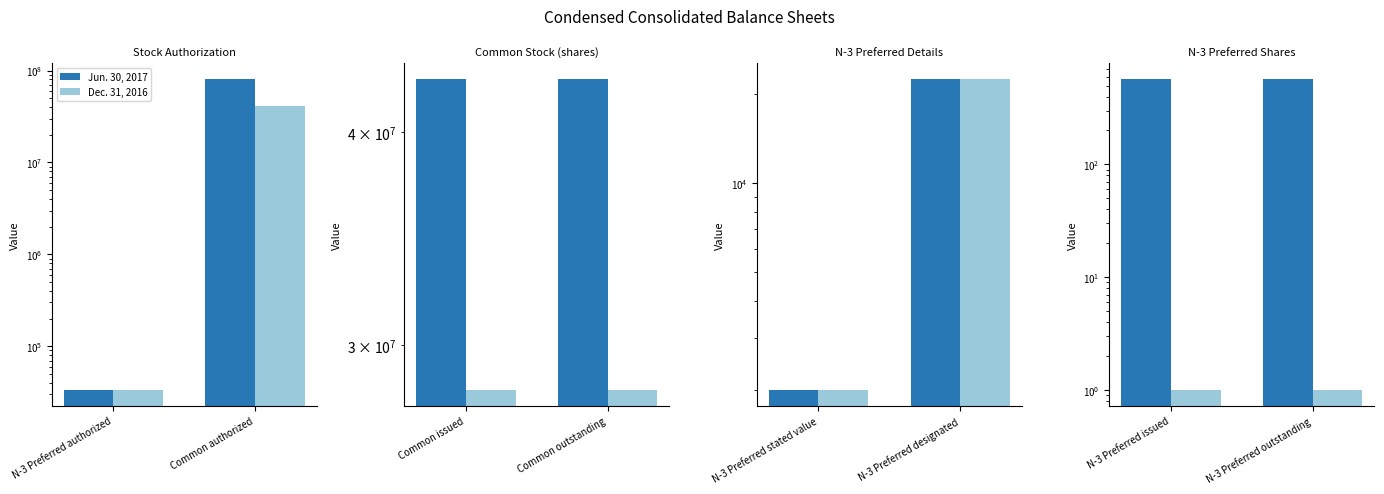

What position from the right is N-3 Preferred issued?

2